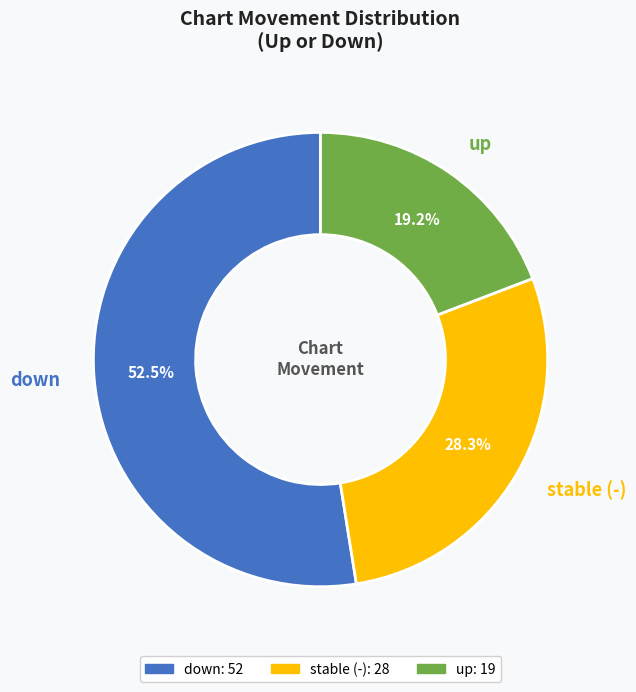

Count the number of slices in the pie.

3